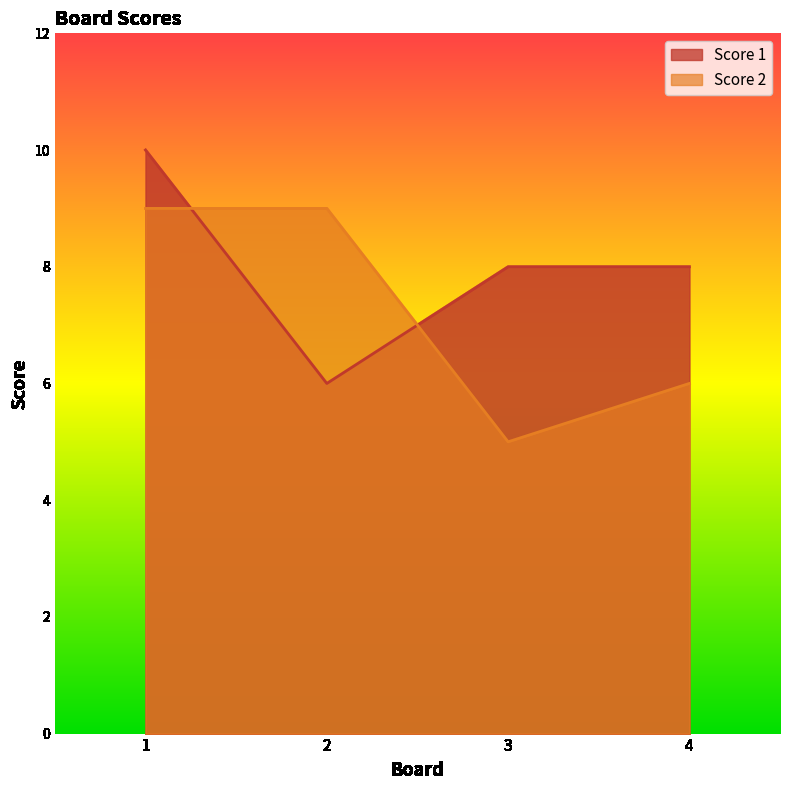

Which series has the largest range (max minus min)?

Score 1